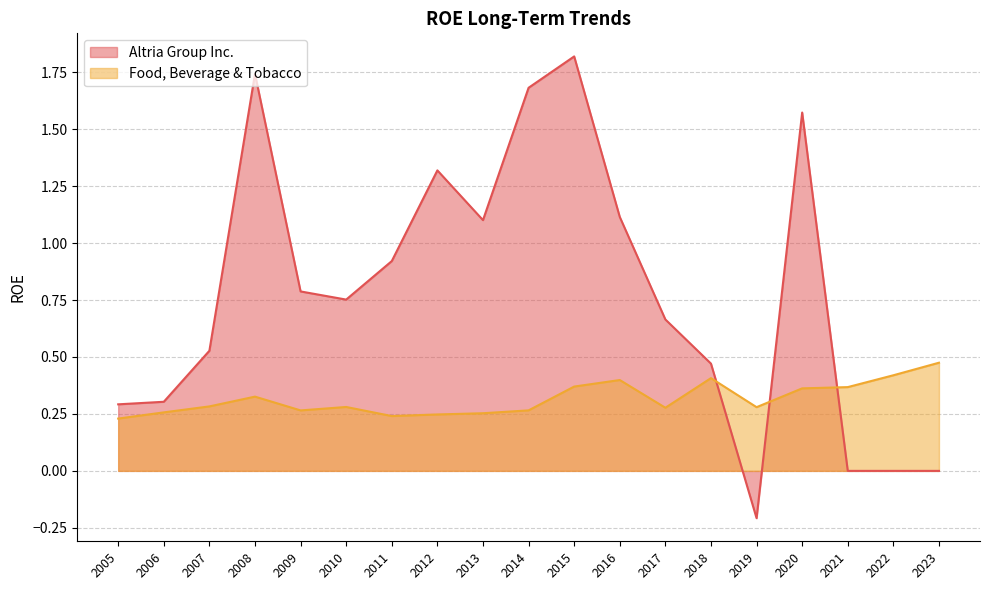

What is the approximate value of Altria Group Inc. at 2016?

1.1